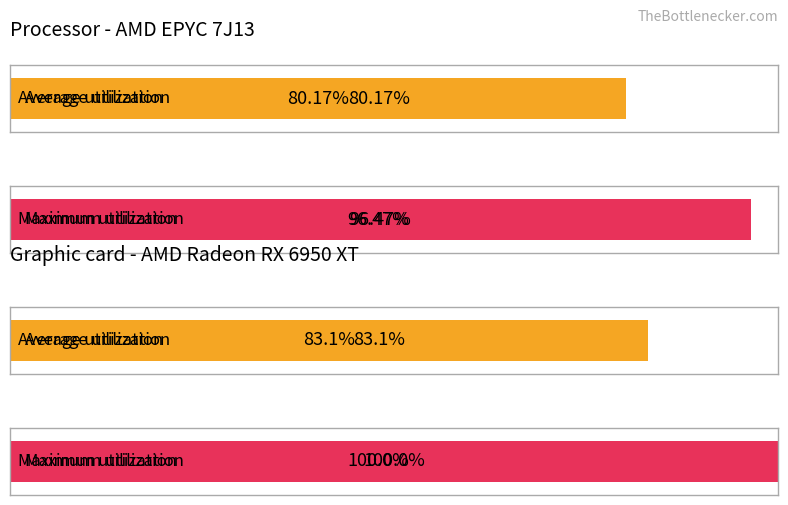

Does the chart contain any negative values?

No